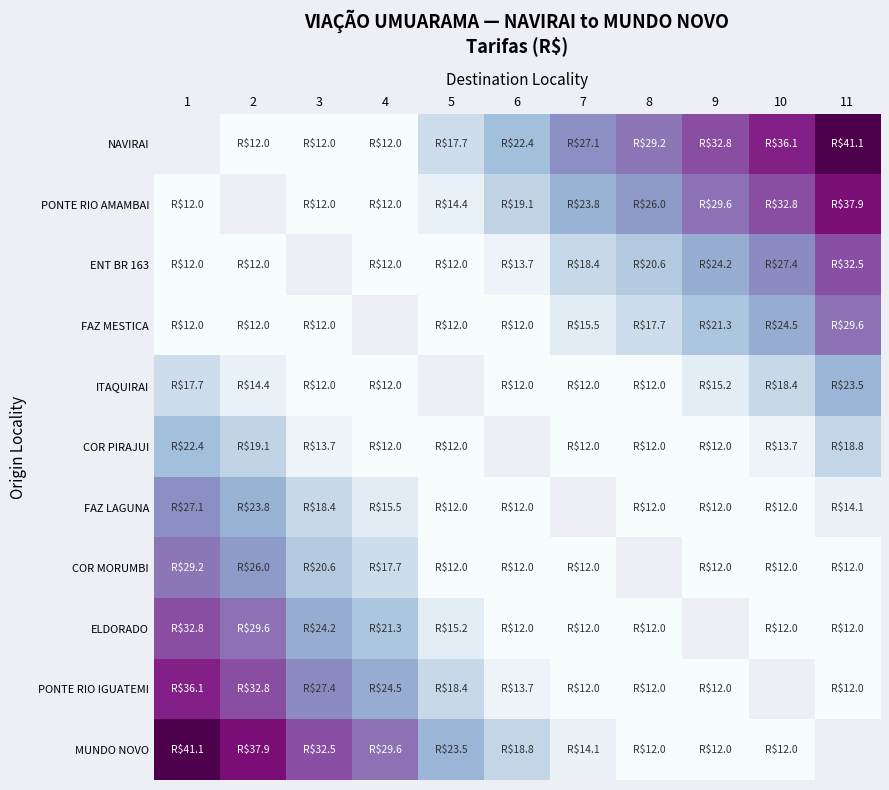

What is the spread (max minus min) of values at 9?

20.8